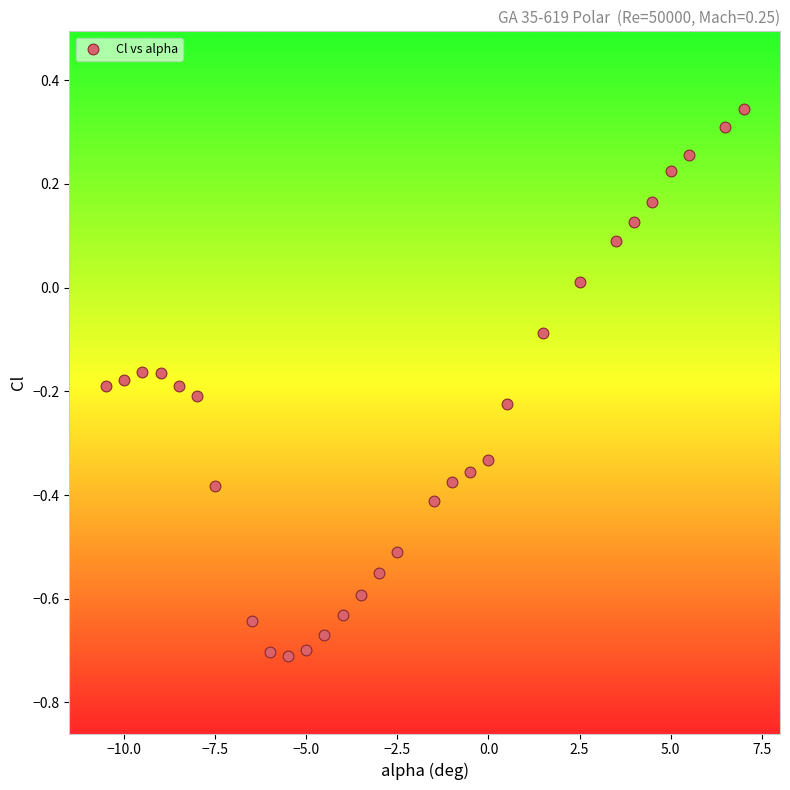

What is the range of X values (max minus min)?

17.5